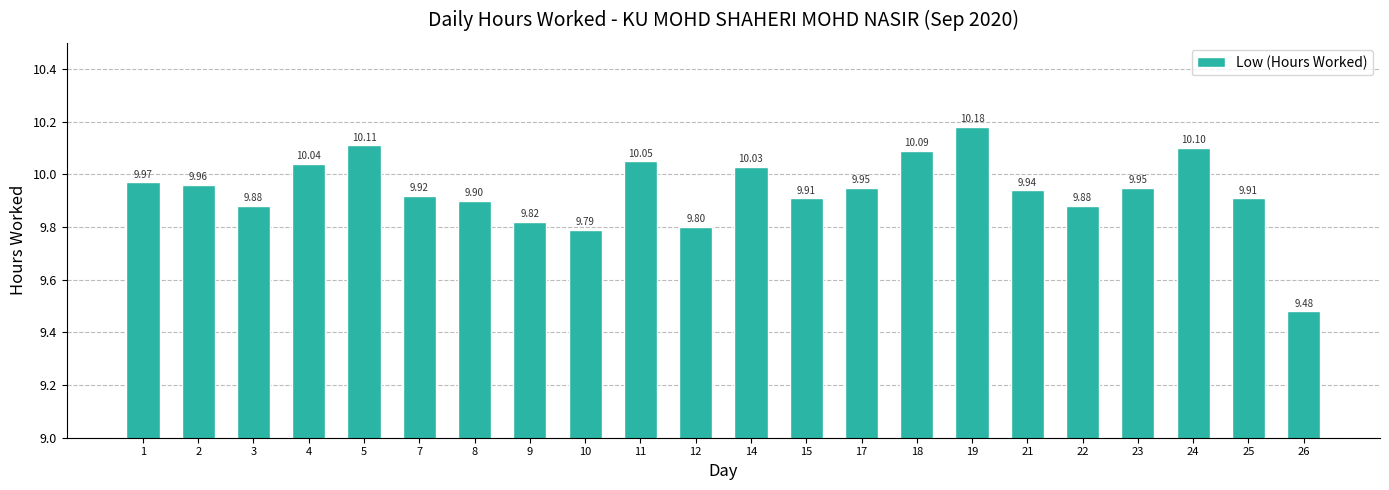

Between 21 and 15, which is larger?

21